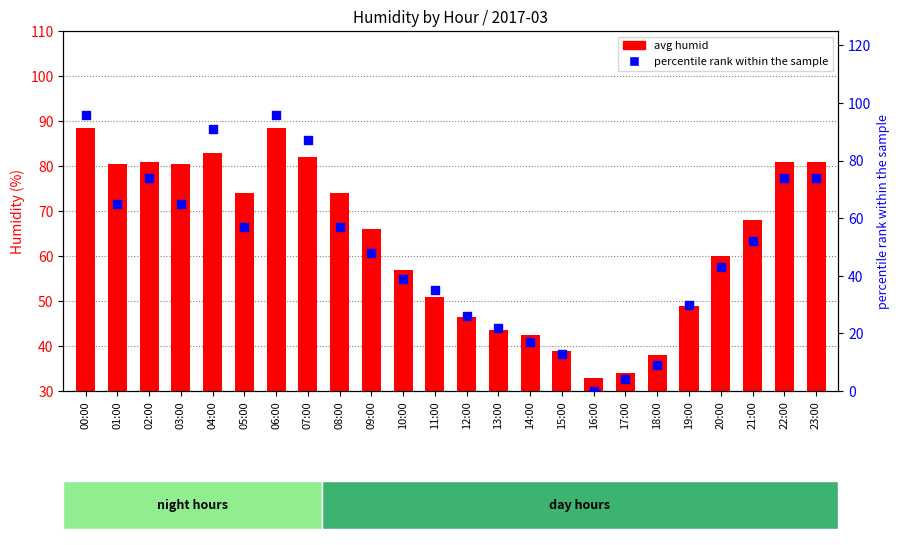

At which category is the sum across all series the highest?

00:00